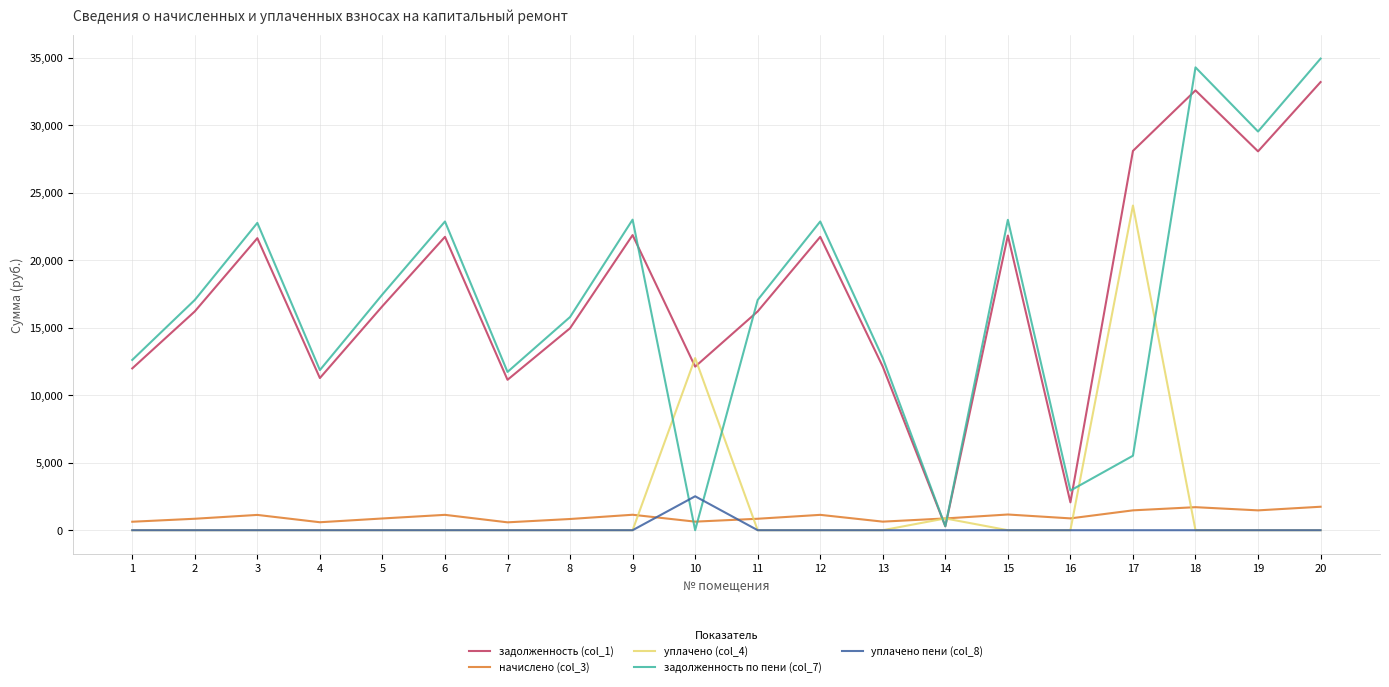

What is the difference between the задолженность по пени (col_7) values at 2 and 5?

410.3